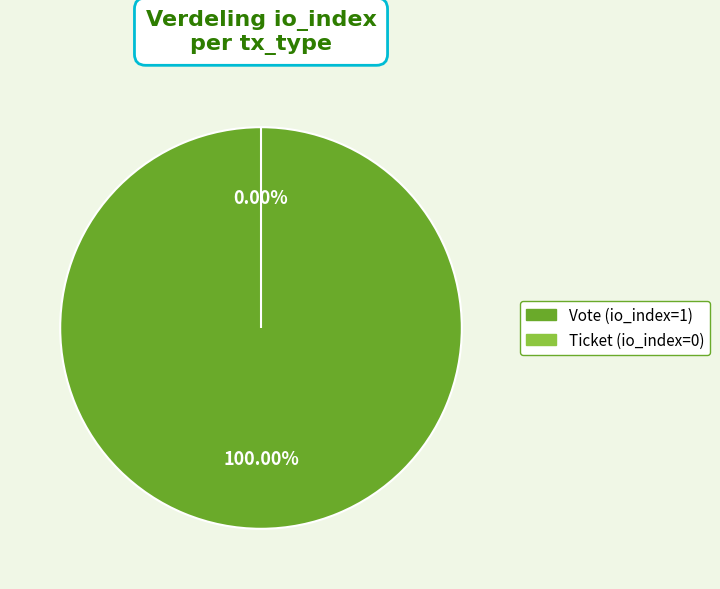

True or false: Vote accounts for 99% of the total.

False